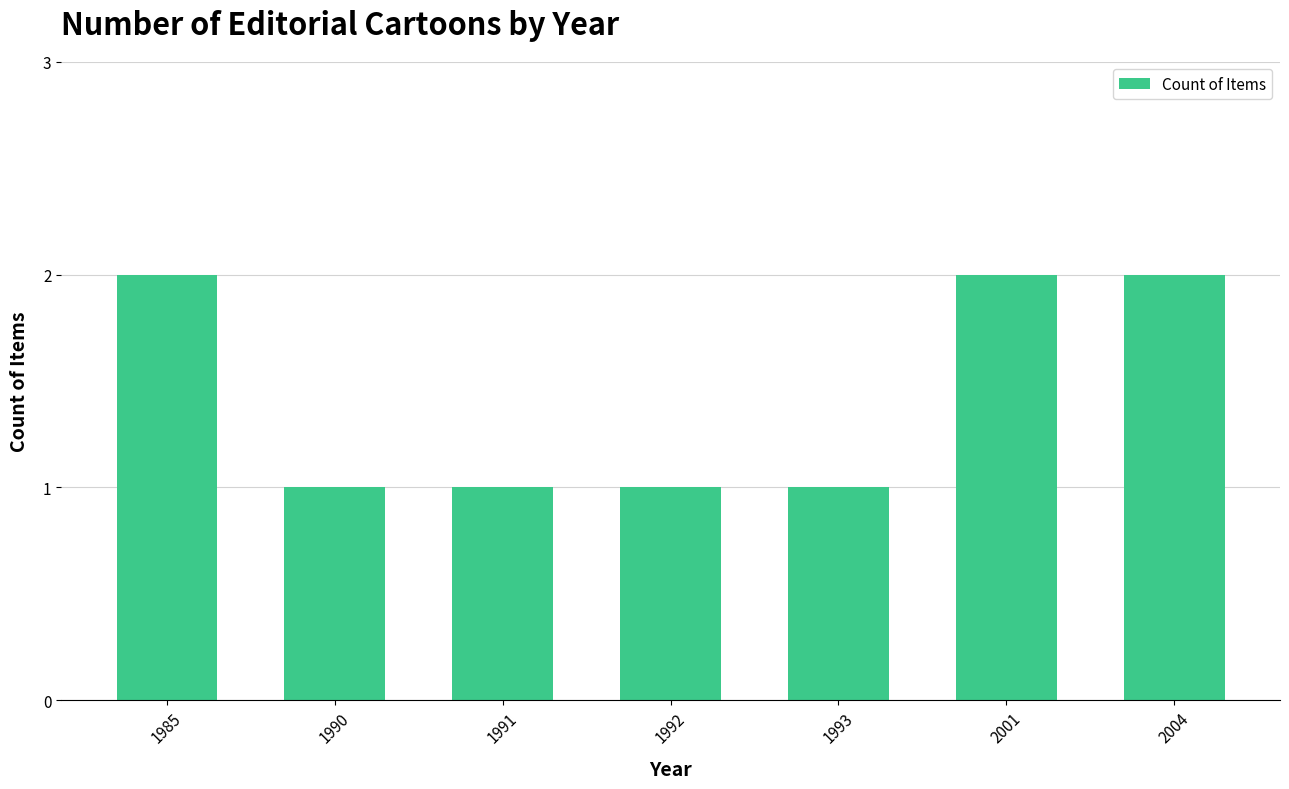

What is the ratio of the value at 1991 to the value at 1993?

1.0